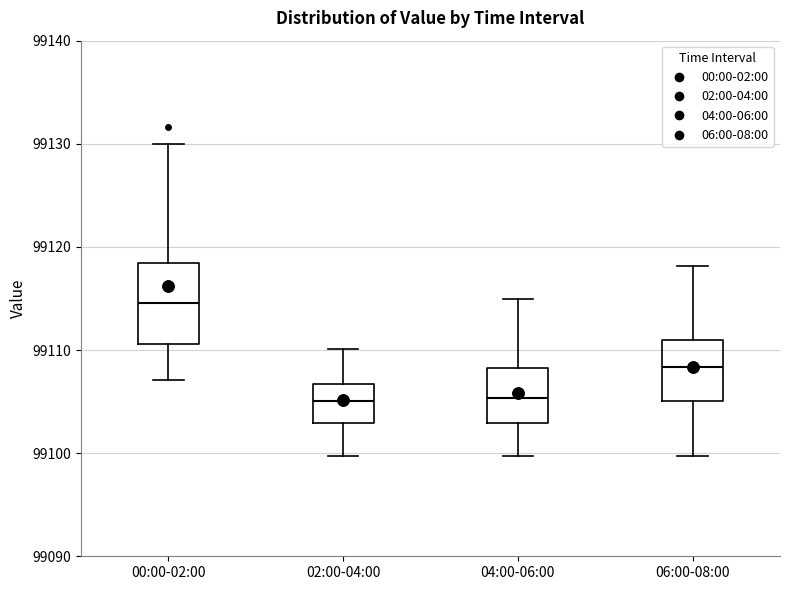

Reading left to right, transcribe this box plot: for each box, give where its median line is, the range the box spans, and where its two whiskers end, as read against the y-axis. The values are not printed on the chart, so give them approximately, as read against the axis.

00:00-02:00: median 99115, box 99111 to 99118, whiskers 99107 to 99130
02:00-04:00: median 99105, box 99103 to 99107, whiskers 99100 to 99110
04:00-06:00: median 99105, box 99103 to 99108, whiskers 99100 to 99115
06:00-08:00: median 99108, box 99105 to 99111, whiskers 99100 to 99118